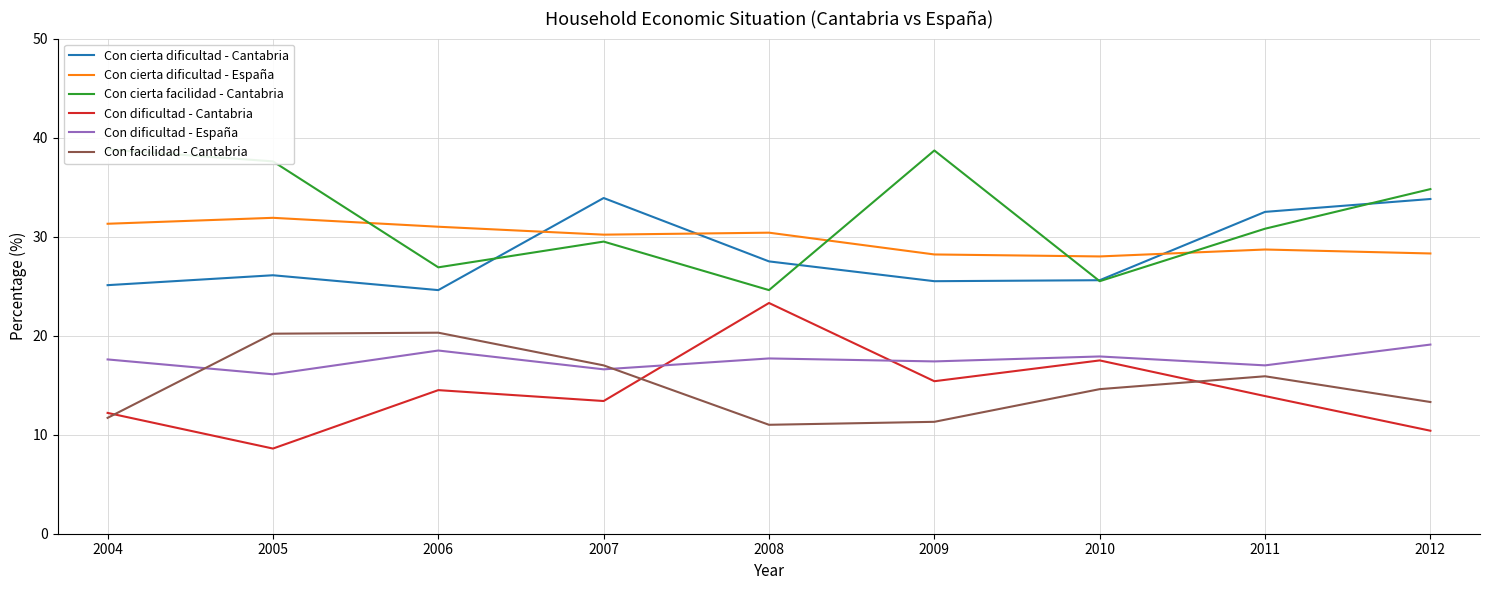

True or false: Con dificultad - Cantabria and Con facilidad - Cantabria cross at least once.

True